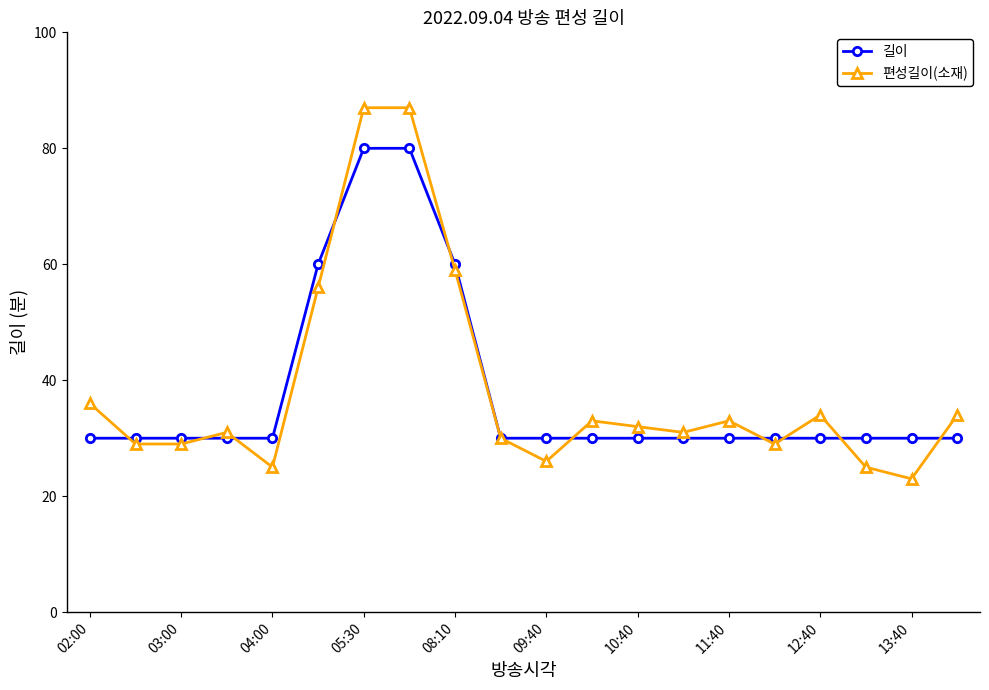

How many series are shown in this chart?

2